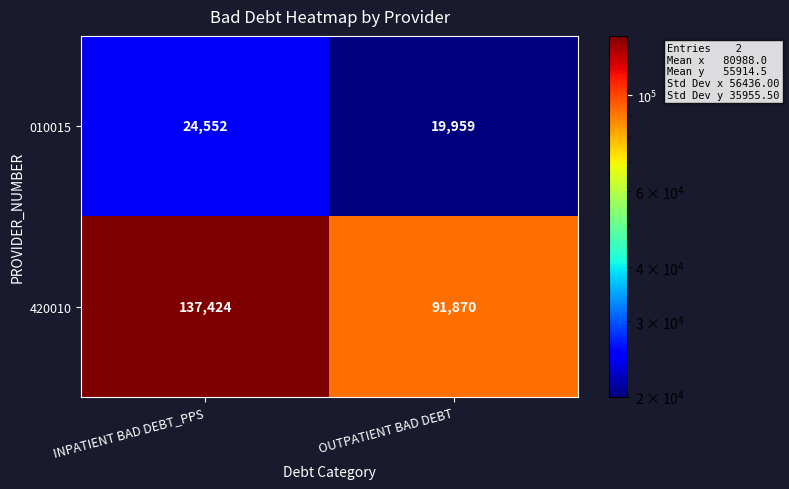

What is the difference between the 010015 values at OUTPATIENT BAD DEBT and INPATIENT BAD DEBT_PPS?

4593